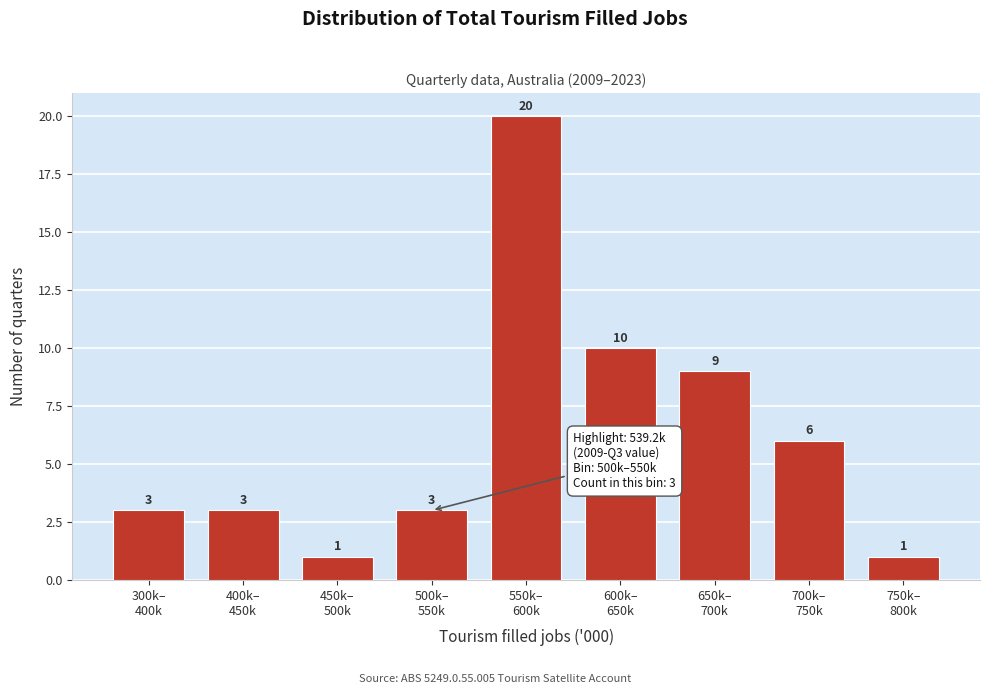

Reading left to right, what are all the values shown in this chart?

3	3	1	3	20	10	9	6	1